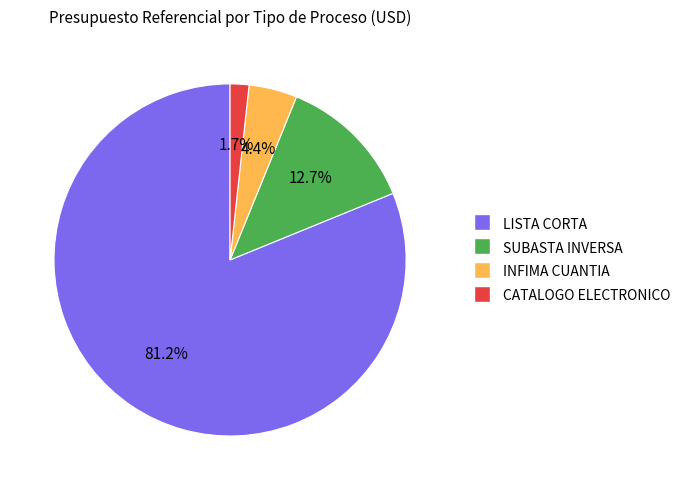

Count the number of slices in the pie.

4